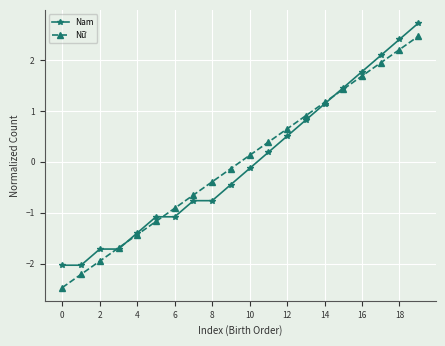

At how many categories does at least one series exceed -1?

14